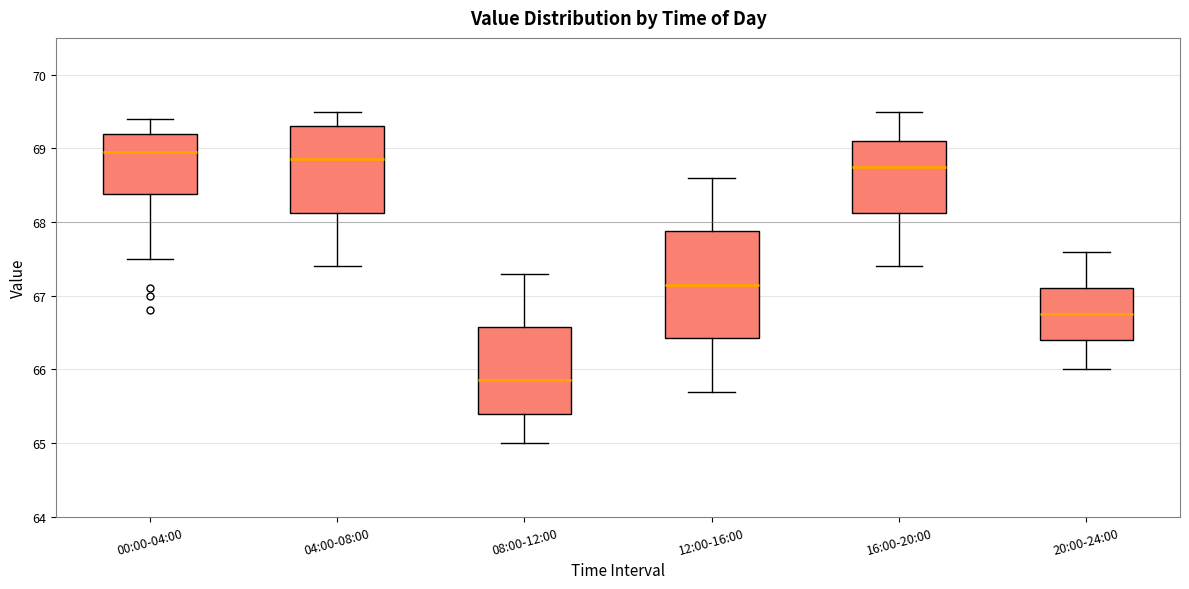

Reading left to right, transcribe this box plot: for each box, give where its median line is, the range the box spans, and where its two whiskers end, as read against the y-axis. The values are not printed on the chart, so give them approximately, as read against the axis.

00:00-04:00: median 69.0, box 68.4 to 69.2, whiskers 67.5 to 69.4
04:00-08:00: median 68.9, box 68.1 to 69.3, whiskers 67.4 to 69.5
08:00-12:00: median 65.9, box 65.4 to 66.6, whiskers 65.0 to 67.3
12:00-16:00: median 67.2, box 66.4 to 67.9, whiskers 65.7 to 68.6
16:00-20:00: median 68.8, box 68.1 to 69.1, whiskers 67.4 to 69.5
20:00-24:00: median 66.8, box 66.4 to 67.1, whiskers 66.0 to 67.6